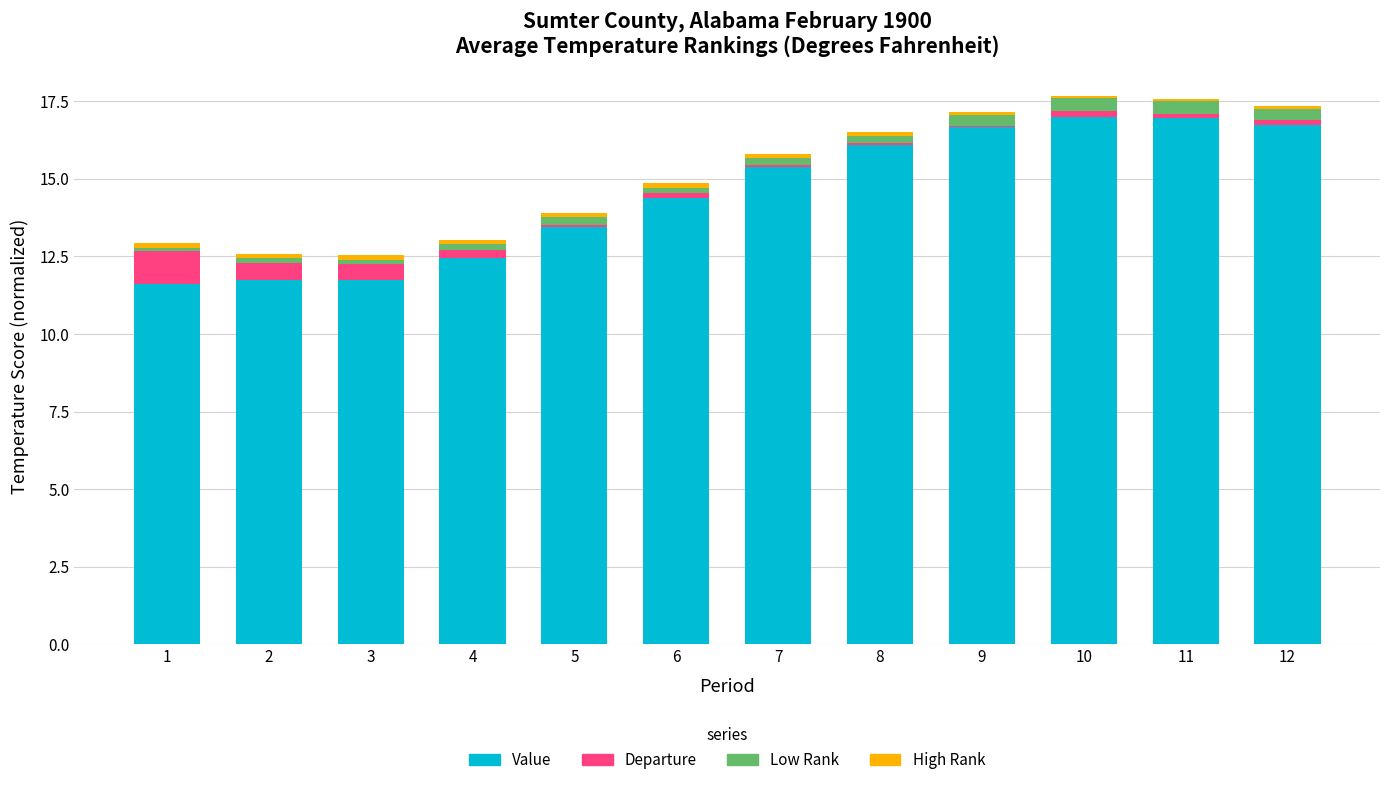

What is the maximum value for Value?

17.0